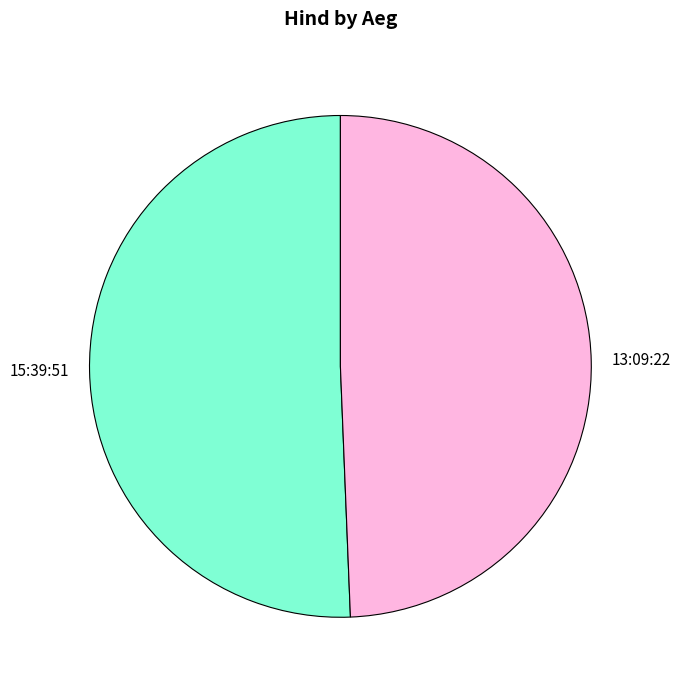

Which slice is the smallest?

13:09:22